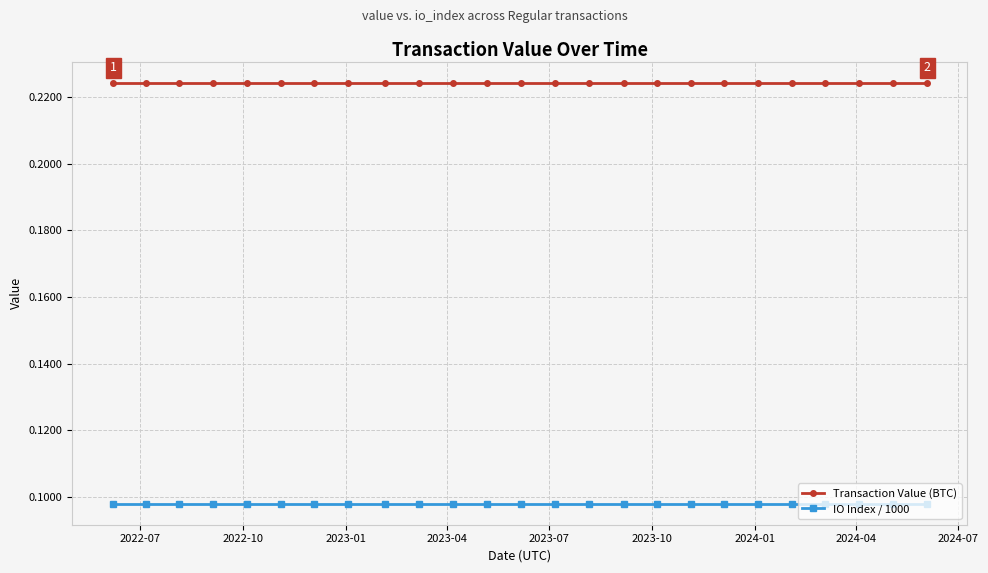

True or false: Transaction Value (BTC) and IO Index / 1000 intersect in this chart.

False